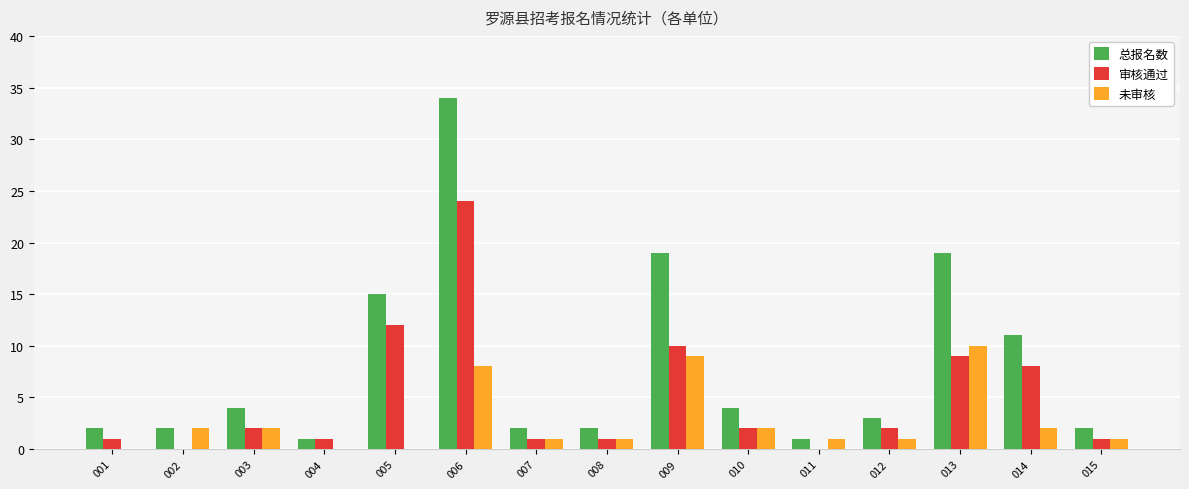

At which label does 总报名数 reach its peak?

006